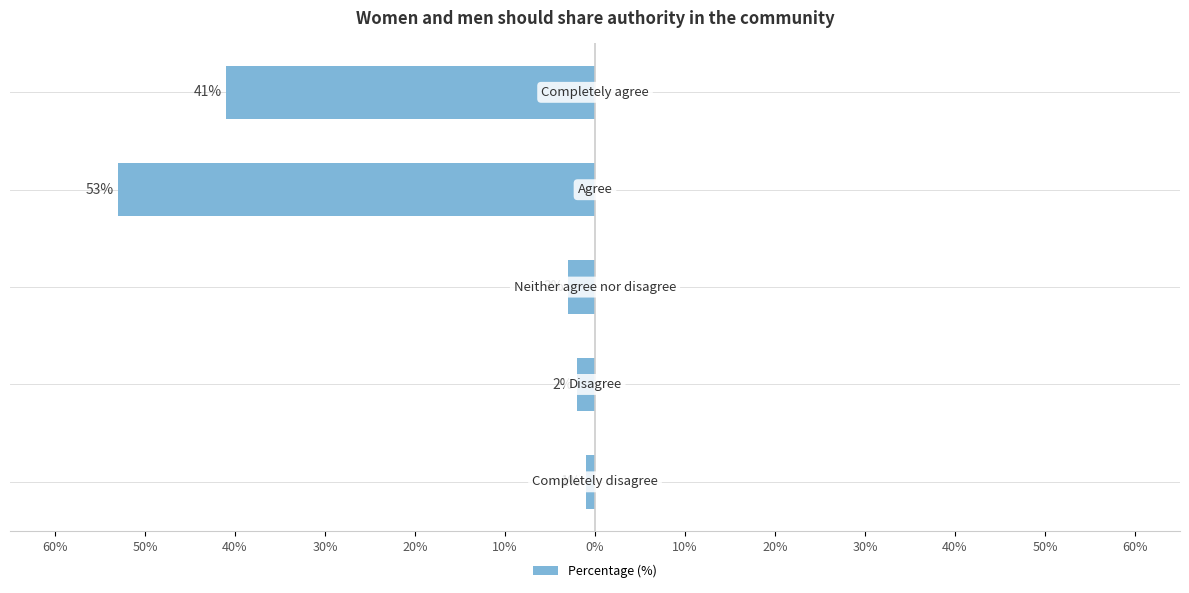

Does the chart contain stacked bars?

No